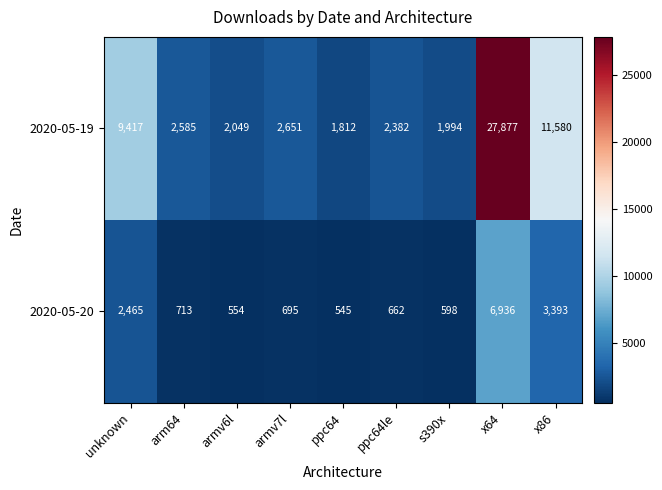

List the series in order of their overall mean, lowest first.

2020-05-20, 2020-05-19